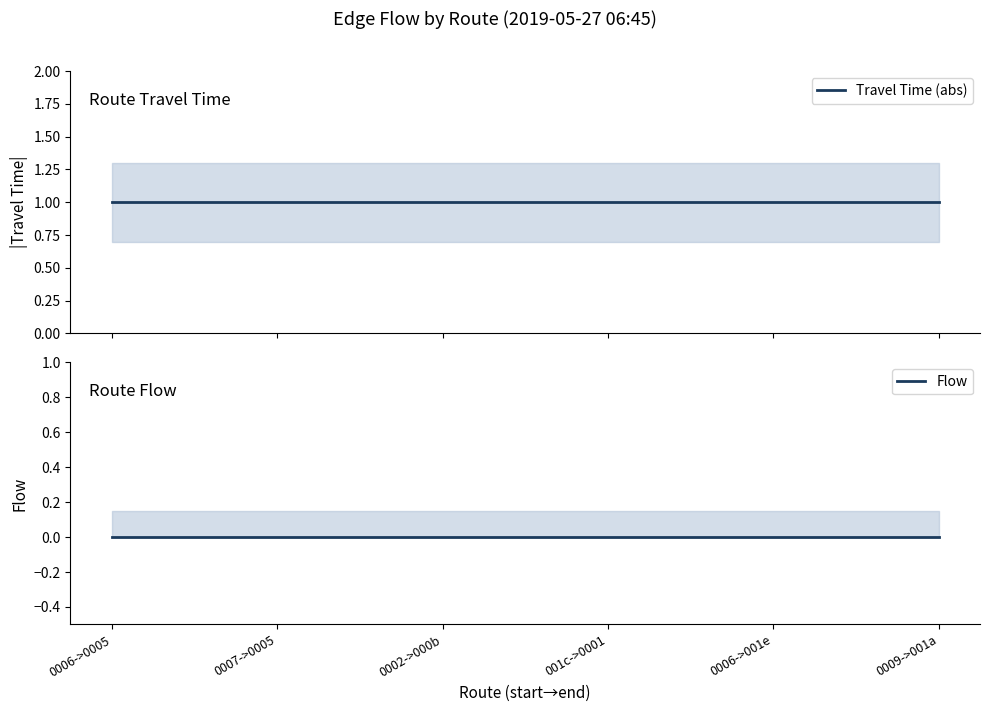

The Flow series shows 0 at 0006->001e. True or false?

True